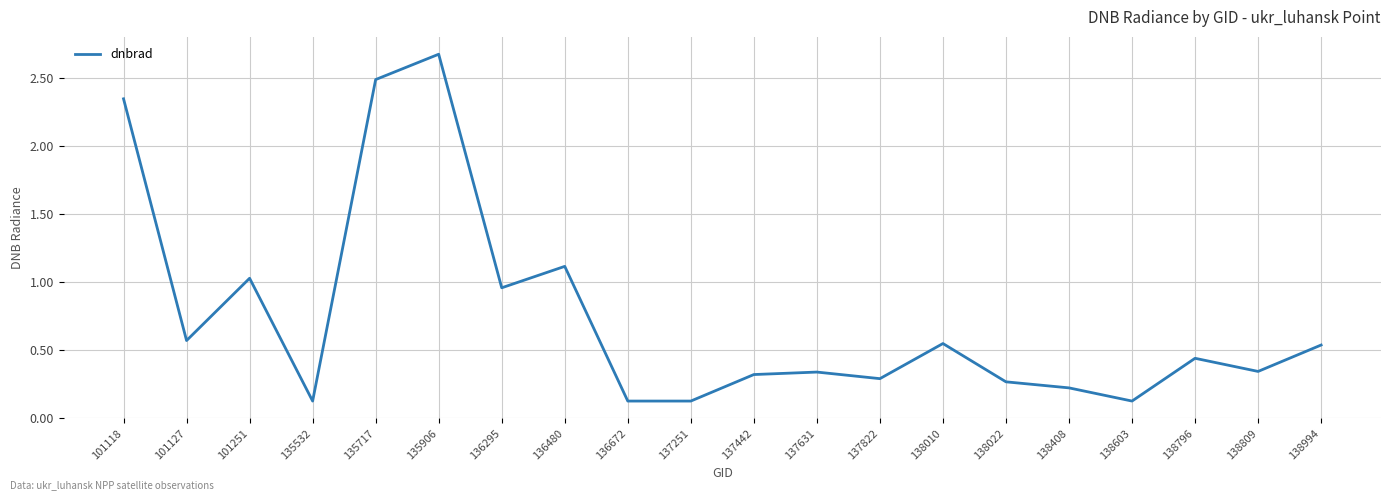

What is the change in value from 101251 to 137442?

-0.7